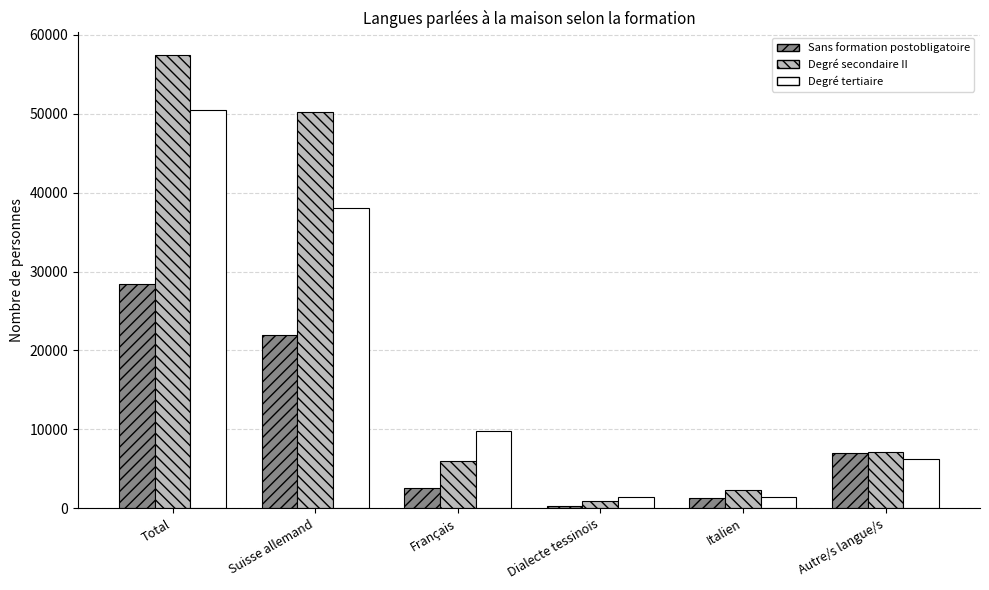

The Degré tertiaire series shows 15071.6 at Français. True or false?

False